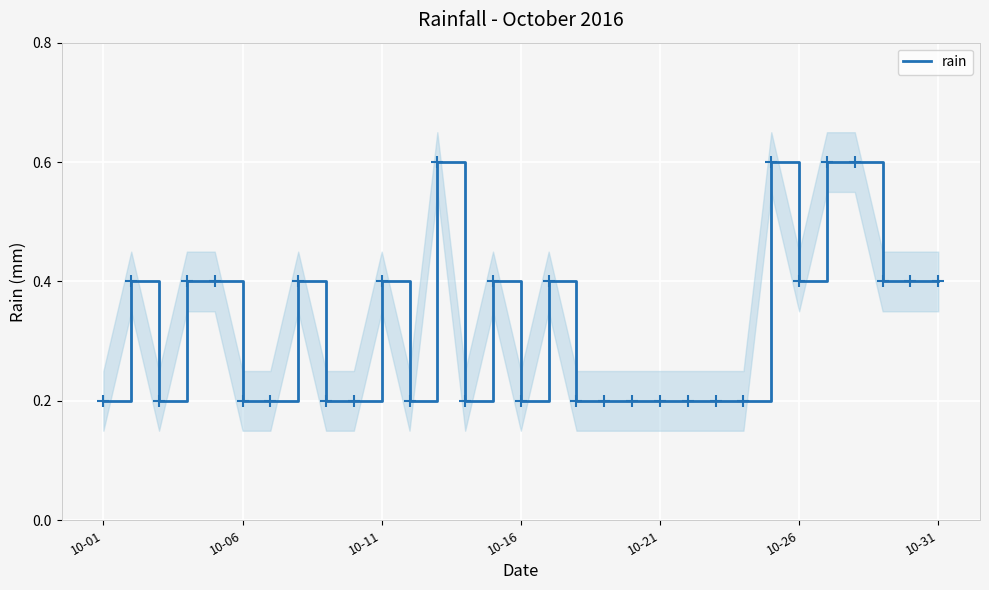

Is it true that rain equals 0.2 at 10-21?

True